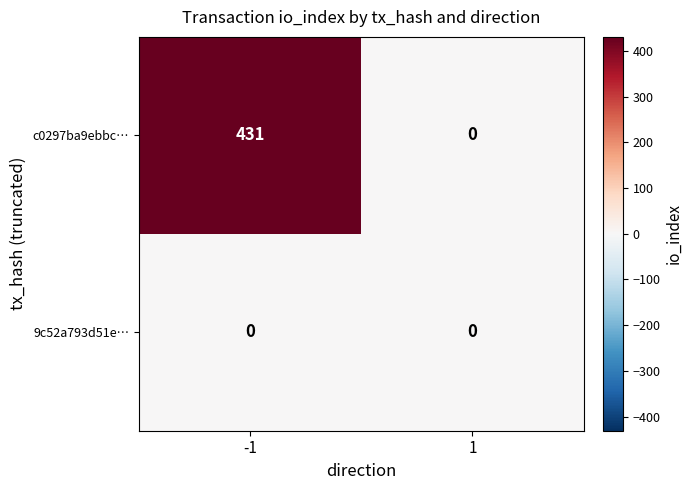

What is the difference between the maximum and minimum values in the c0297ba9ebbc… series?

431